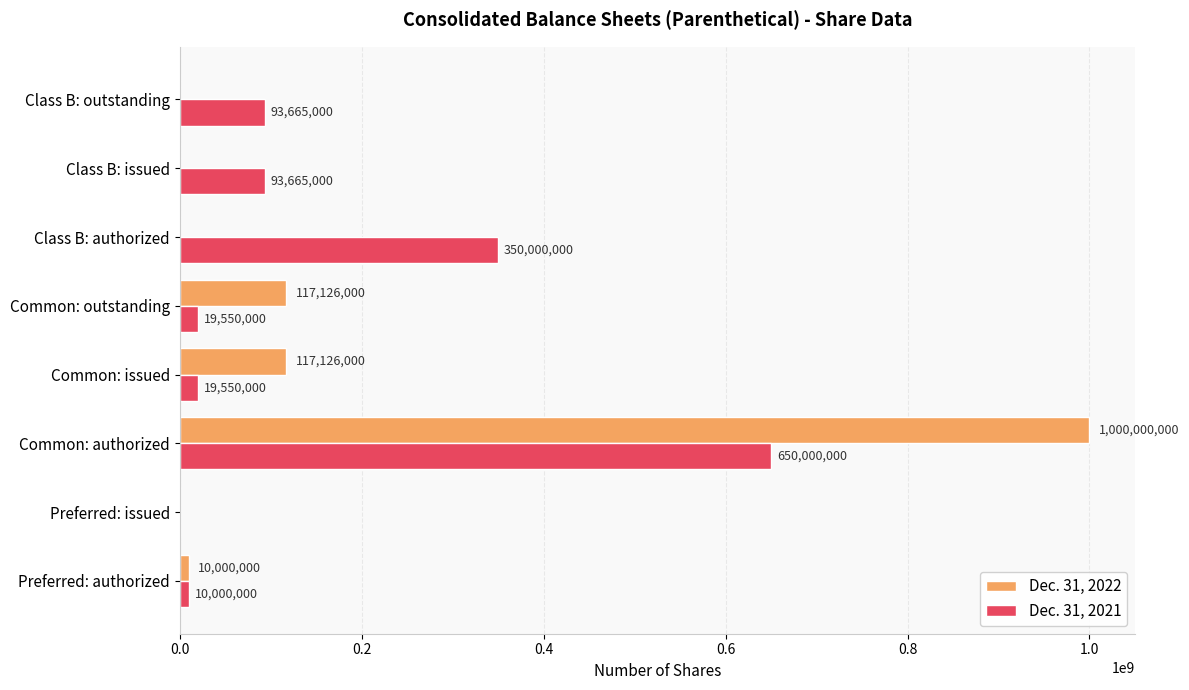

At which category is the sum across all series the highest?

Common: authorized